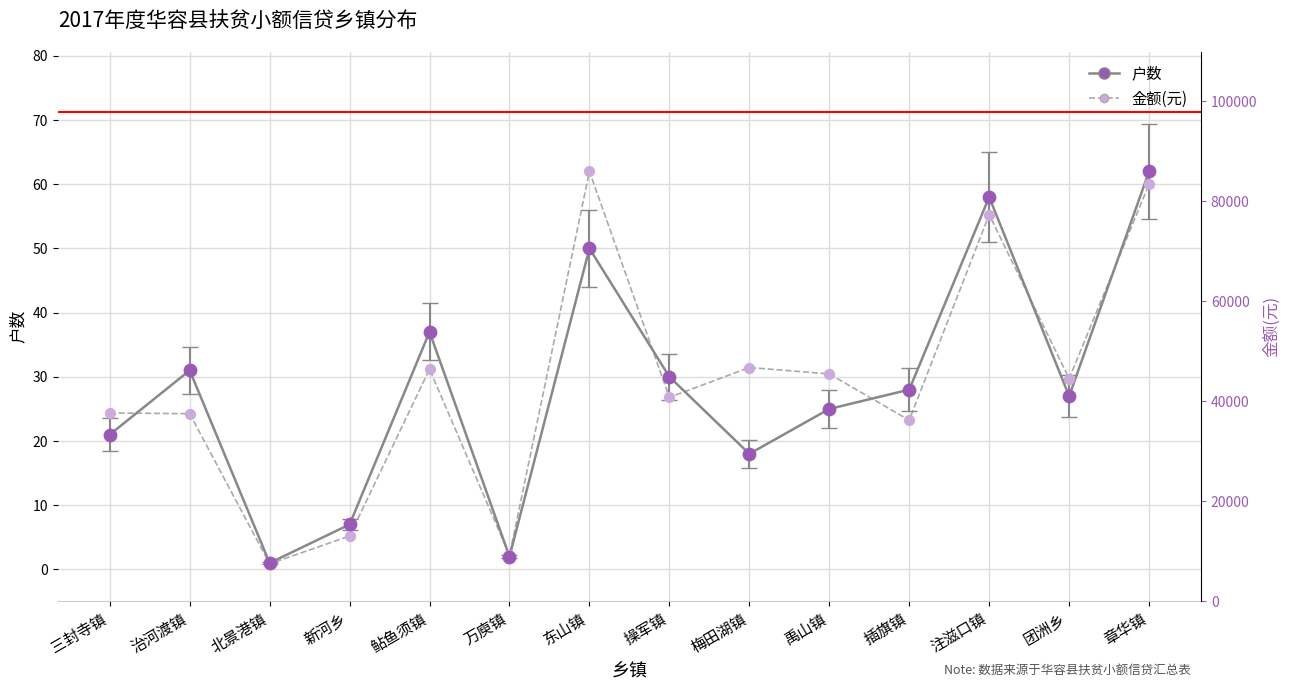

At how many categories does at least one series exceed 56?

3